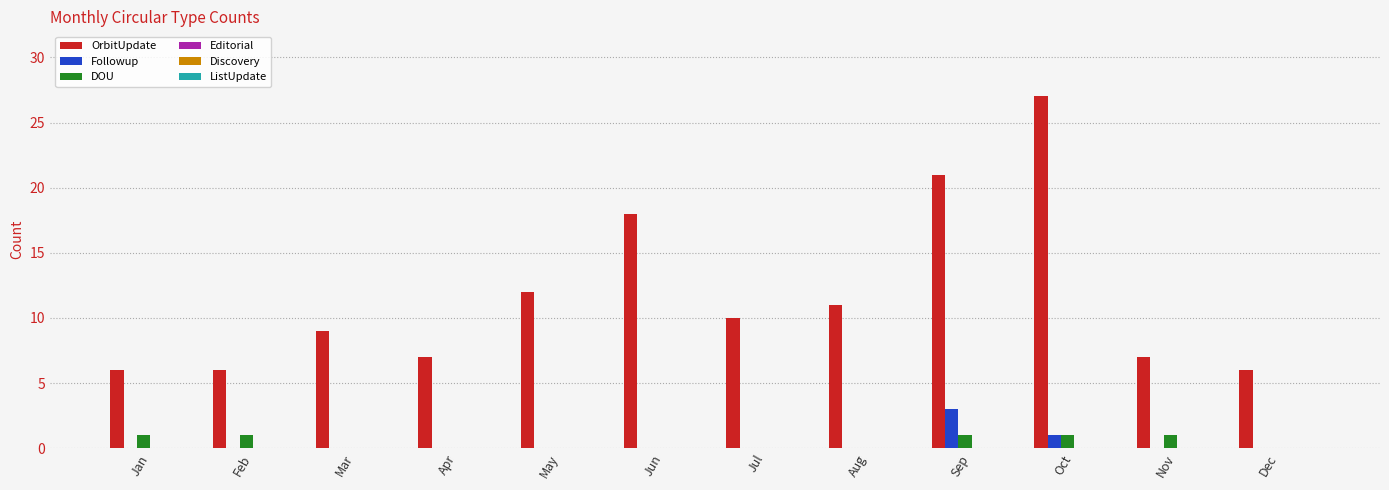

What is the total value across all series at Oct?

29